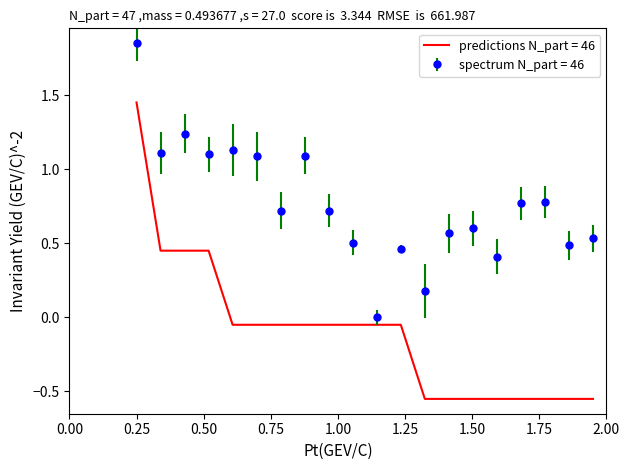

Which series has the largest range (max minus min)?

predictions N_part = 46